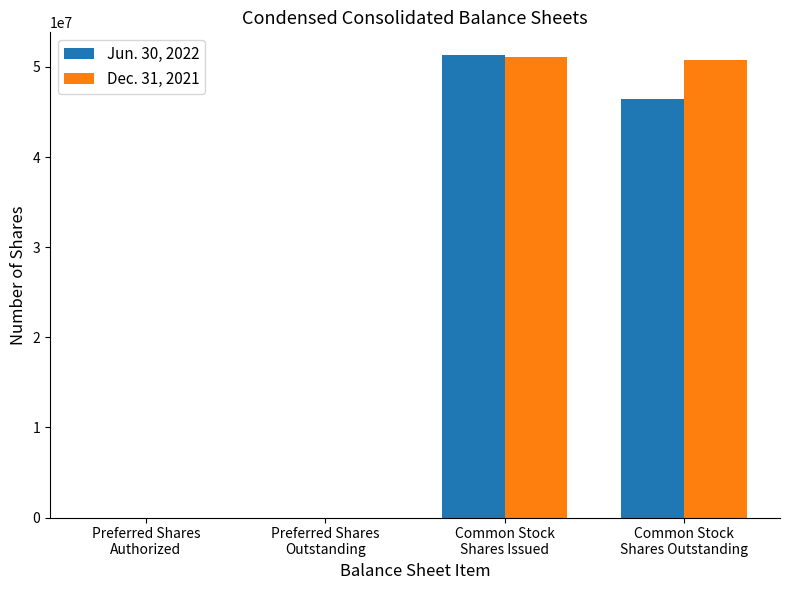

What is the maximum value shown in the chart?

51275158